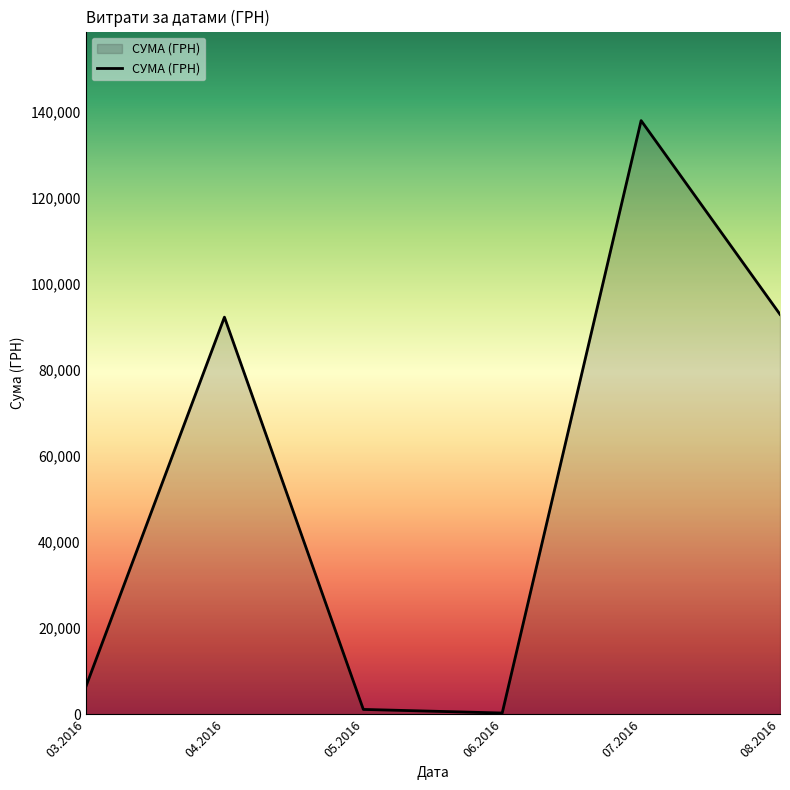

What is the change in value from 03.2016 to 07.2016?

+131624.6